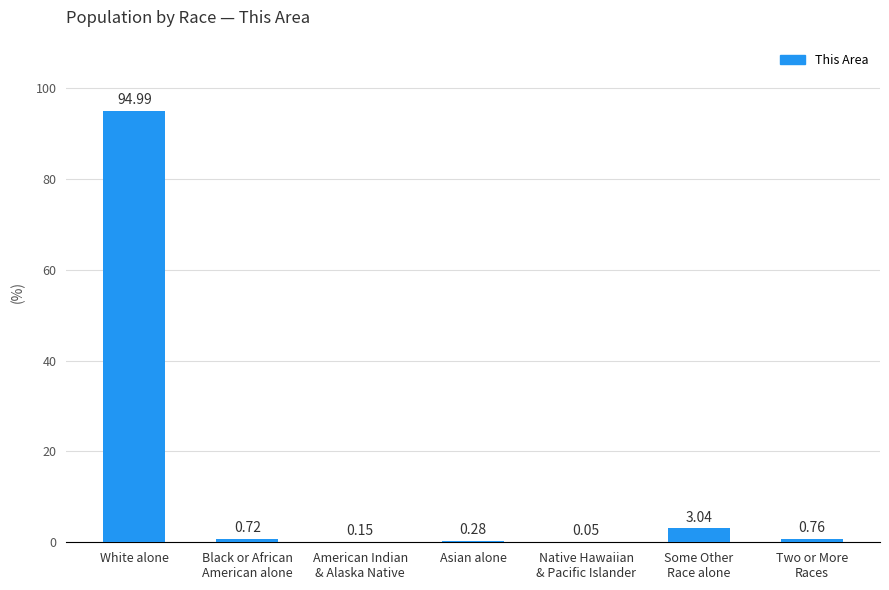

Which has a higher value, Two or More
Races or Asian alone?

Two or More
Races